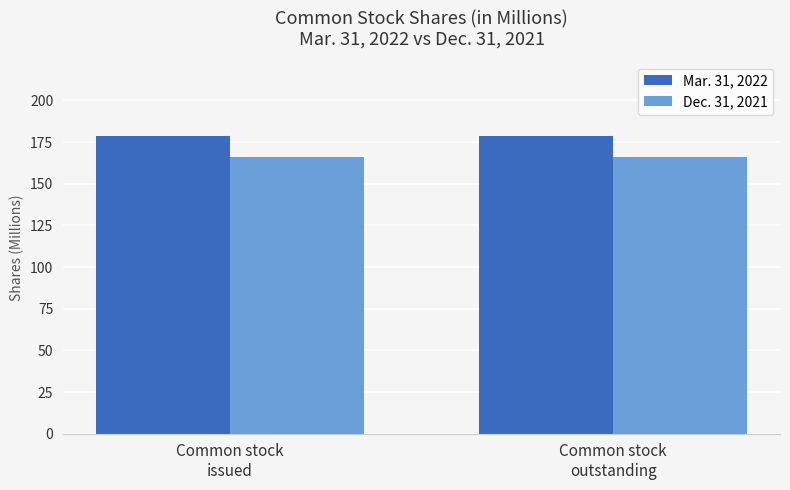

What is the spread (max minus min) of values at Common stock
outstanding?

12.4